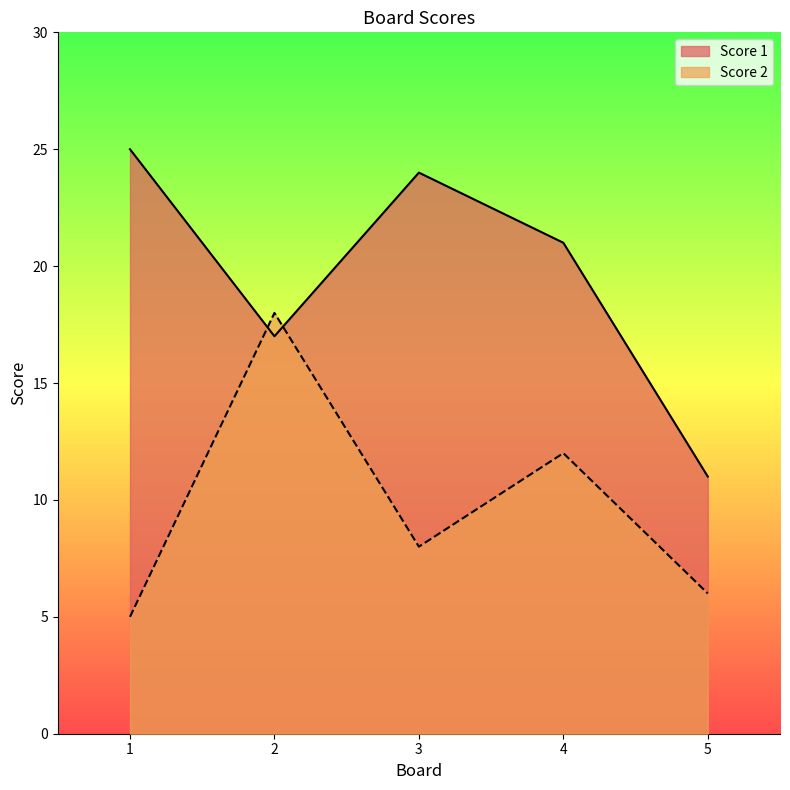

What is the smallest value displayed?

5